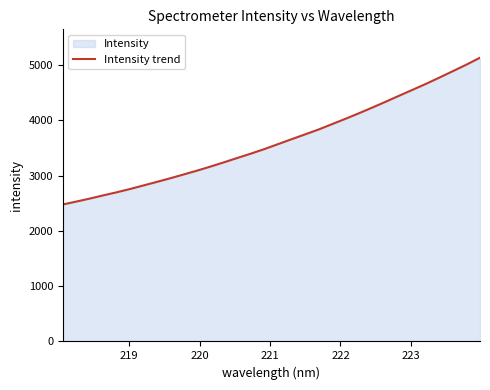

What is the maximum value shown in the chart?

5129.8